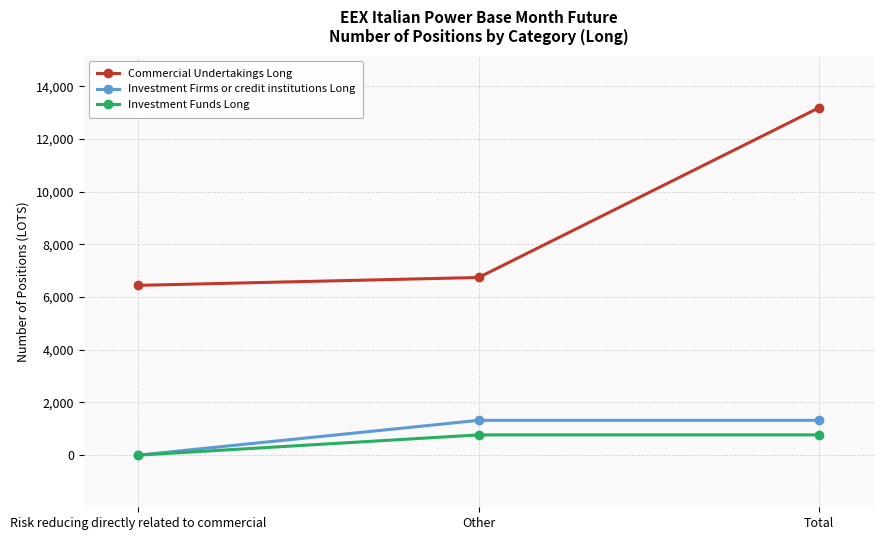

Reading right to left, list all the values displayed in this chart.

Commercial Undertakings Long: 13191	6745	6446
Investment Firms or credit institutions Long: 1322	1322	0
Investment Funds Long: 769	769	0